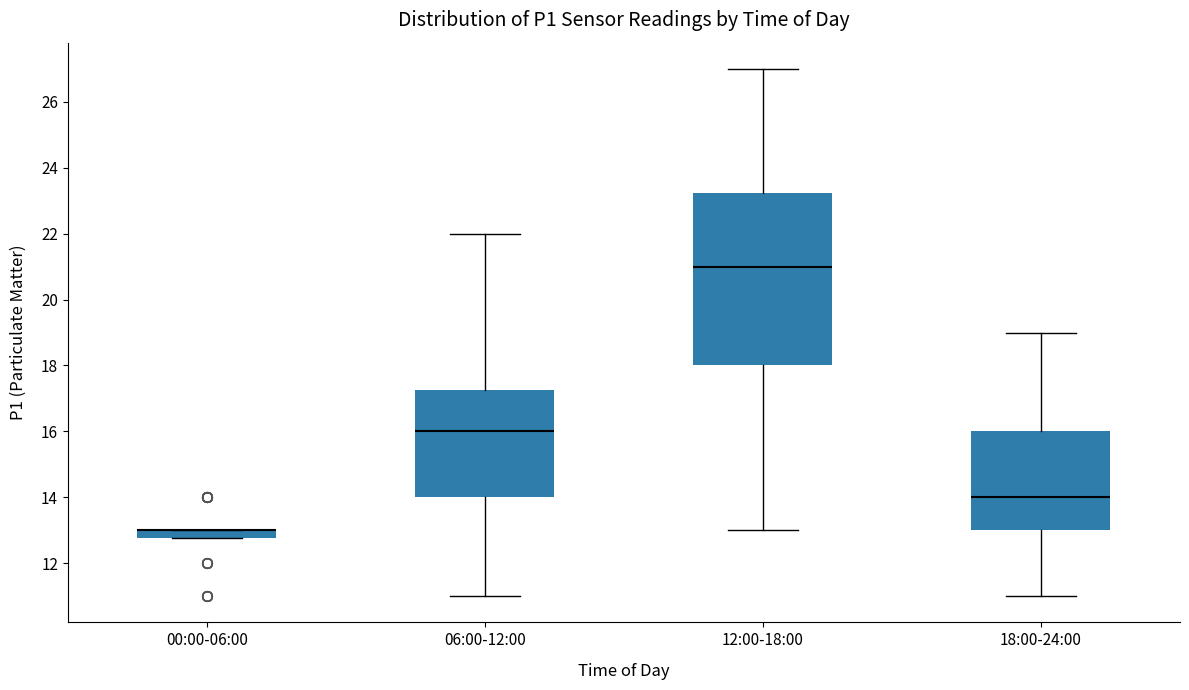

Where does the lower whisker of the box for 06:00-12:00 end on the y-axis? The values are not printed on the chart, so give them approximately, as read against the axis.

11.0